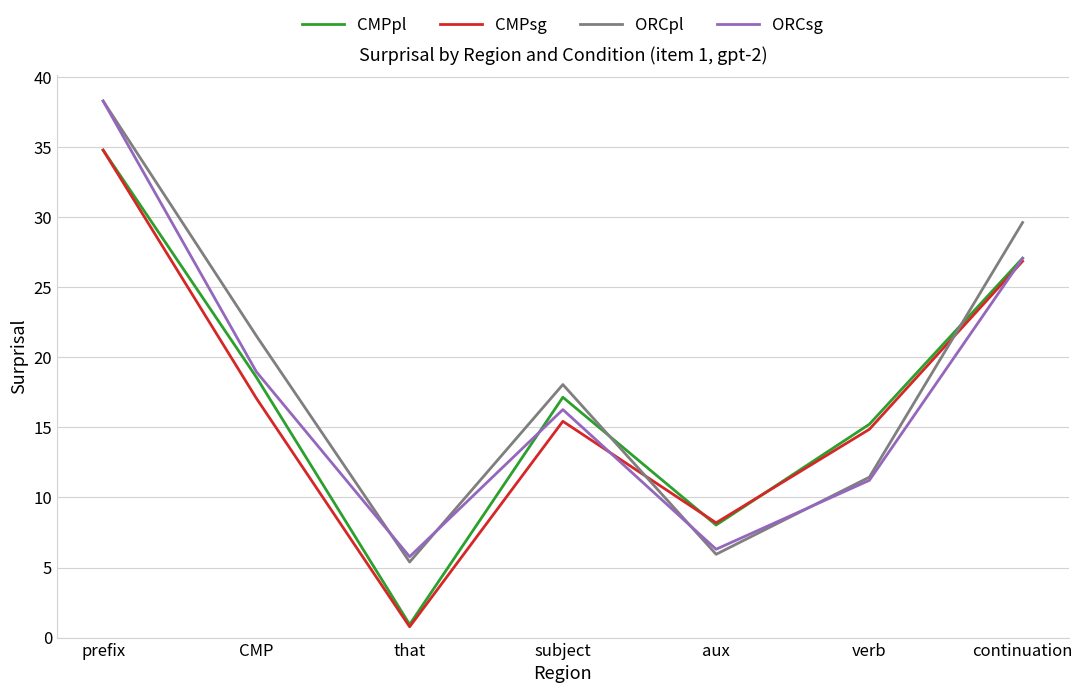

Where does the CMPpl series first go above 17?

prefix